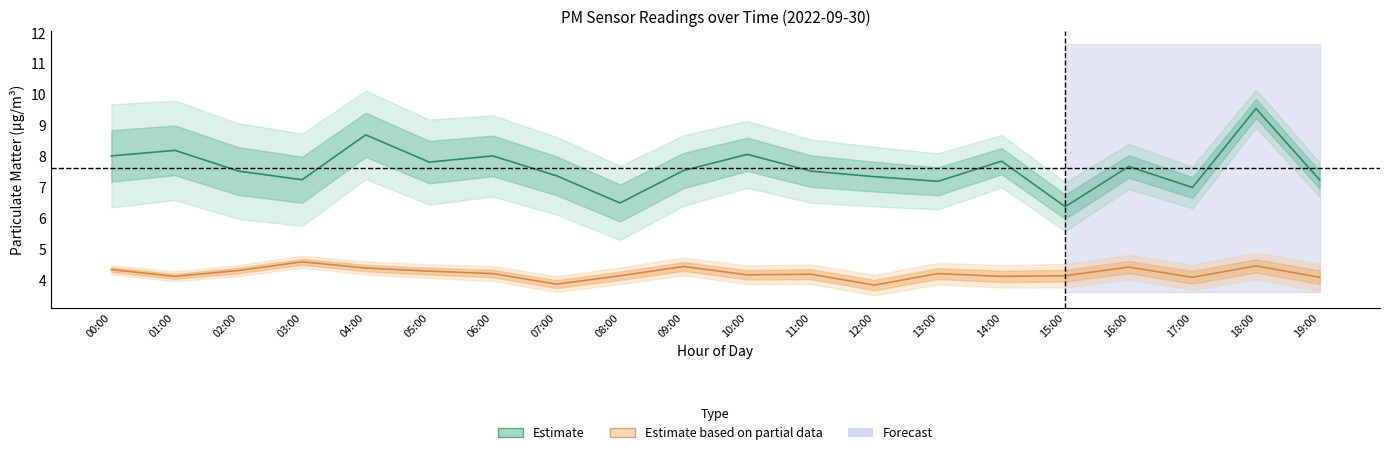

Rank the series at 08:00 from lowest to highest value.

Estimate based on partial data, Estimate